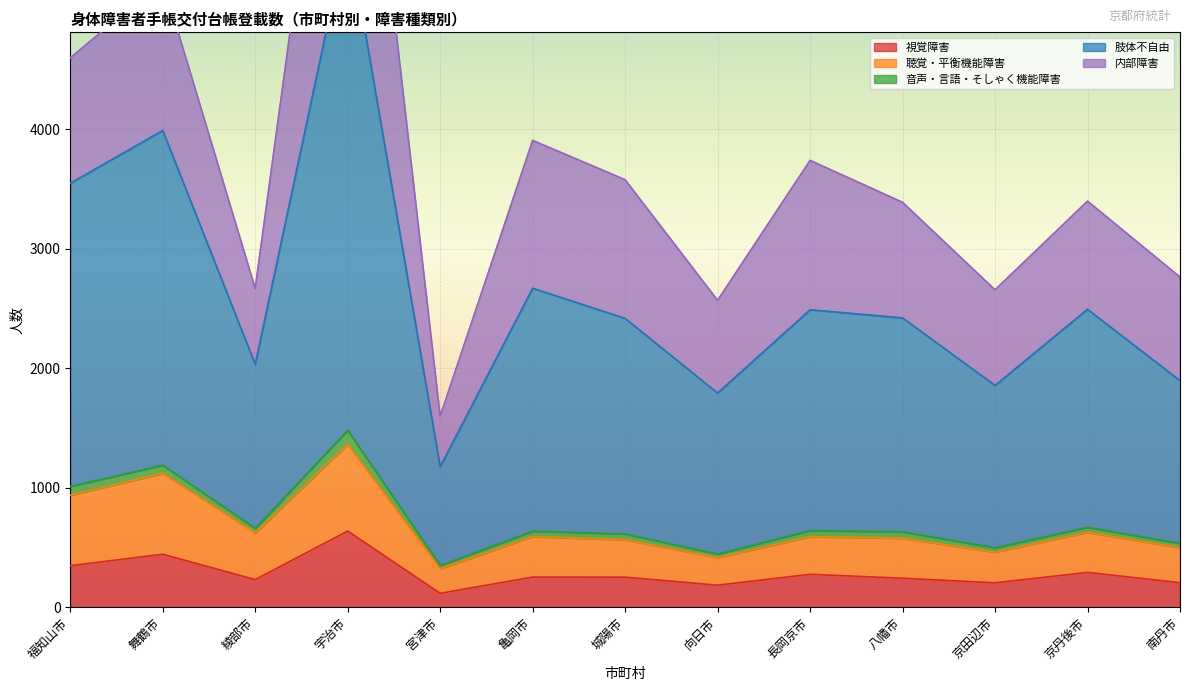

At which label does 視覚障害 reach its peak?

宇治市